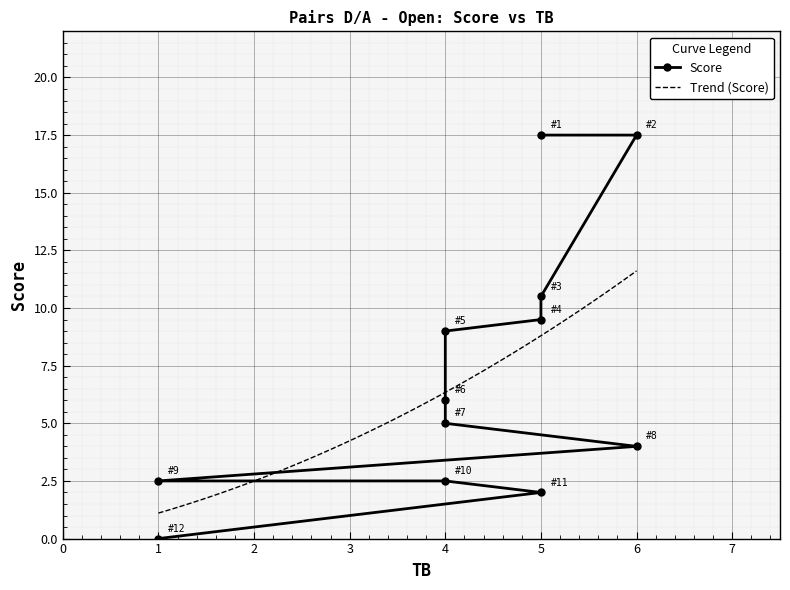

Read the value at 4.

6.0